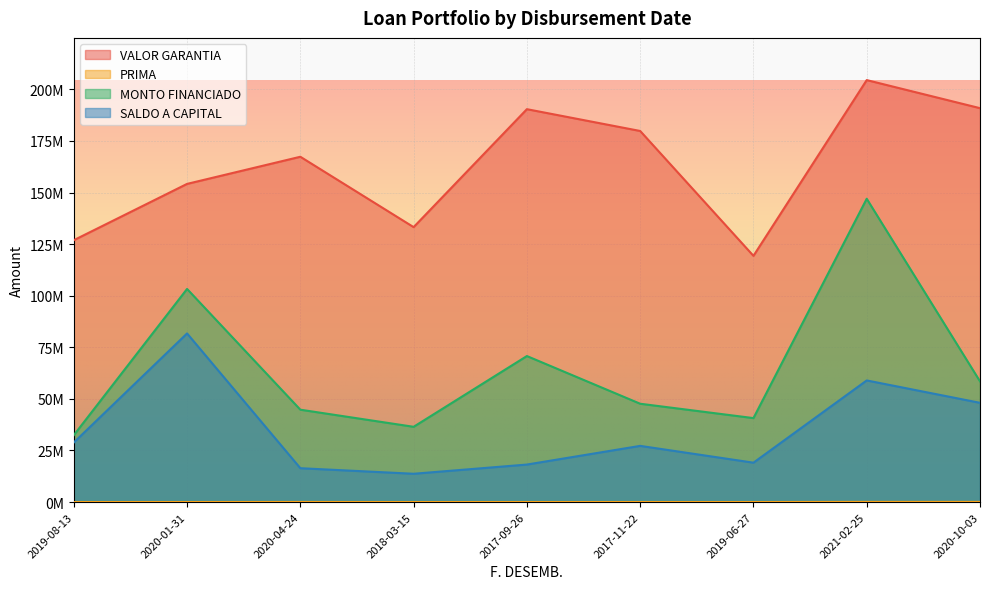

At which category does VALOR GARANTIA reach its first local valley?

2018-03-15